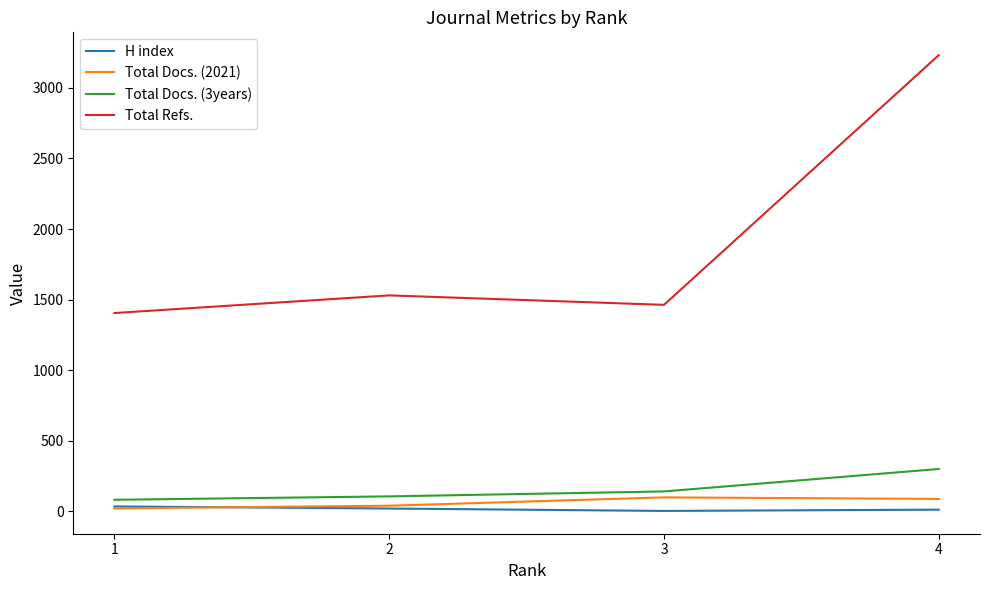

List the series in order of their peak value, highest first.

Total Refs., Total Docs. (3years), Total Docs. (2021), H index